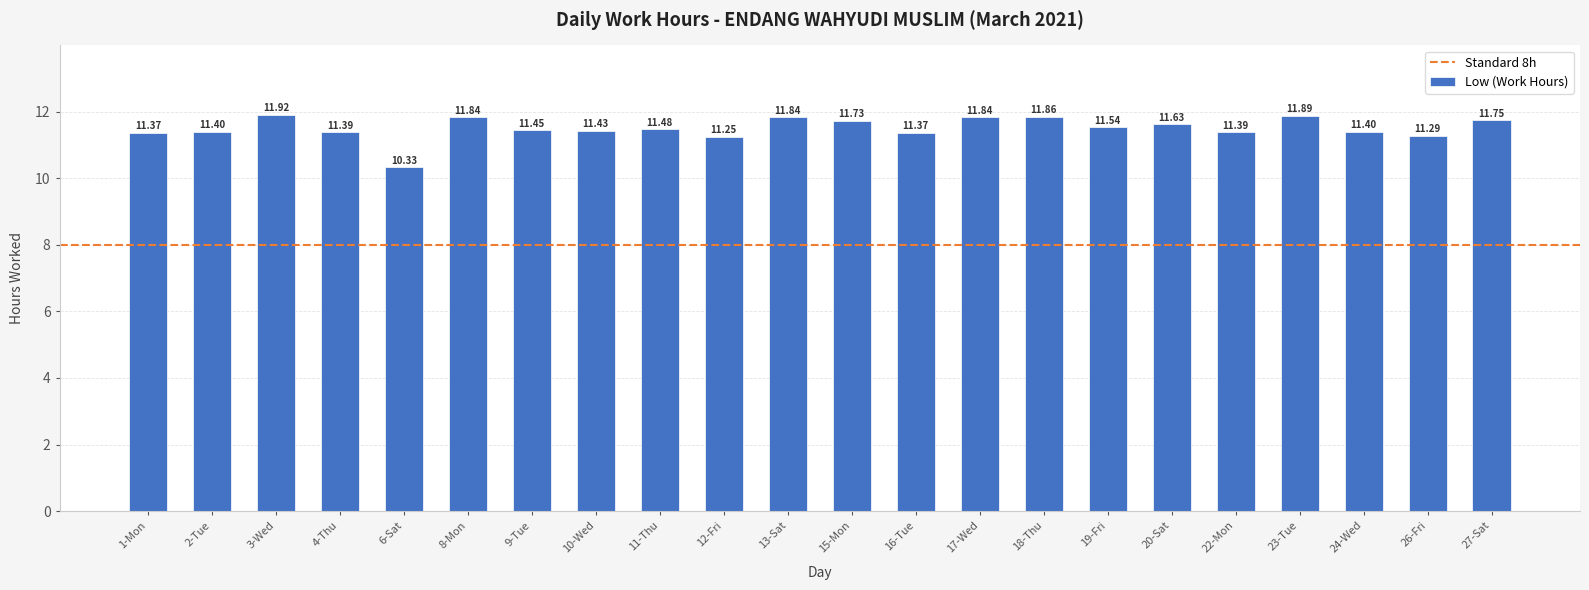

Is it true that the value at 20-Sat is 11.6?

True